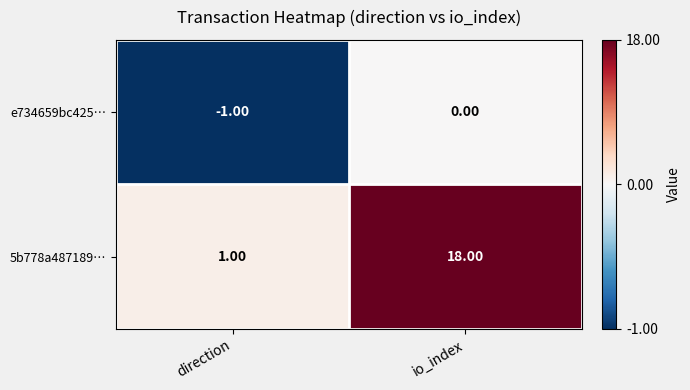

Rank the series by their maximum value, from highest to lowest.

5b778a487189…, e734659bc425…